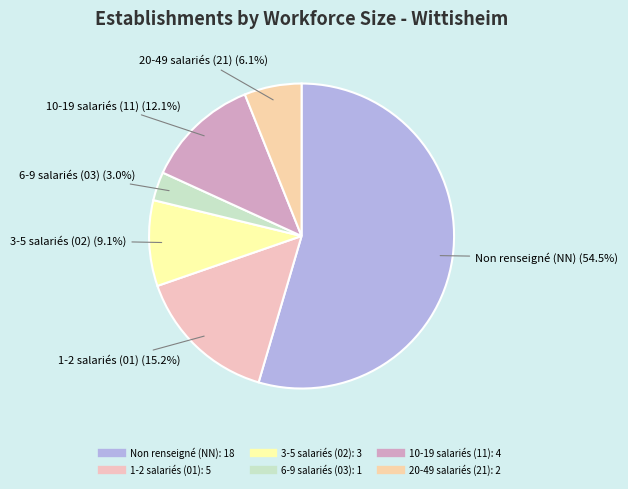

To the nearest percent, what is the average slice percentage?

17%